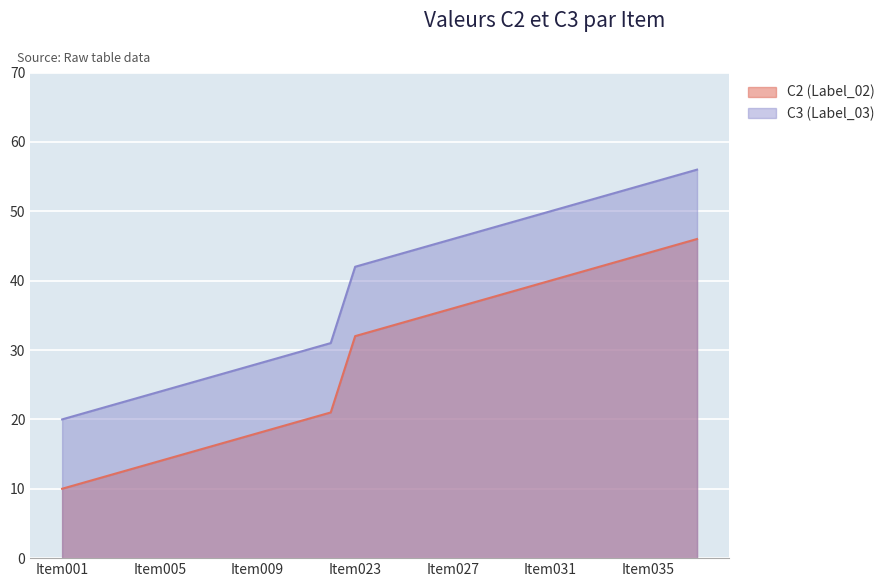

At which label is C2 closest to 28?

Item023